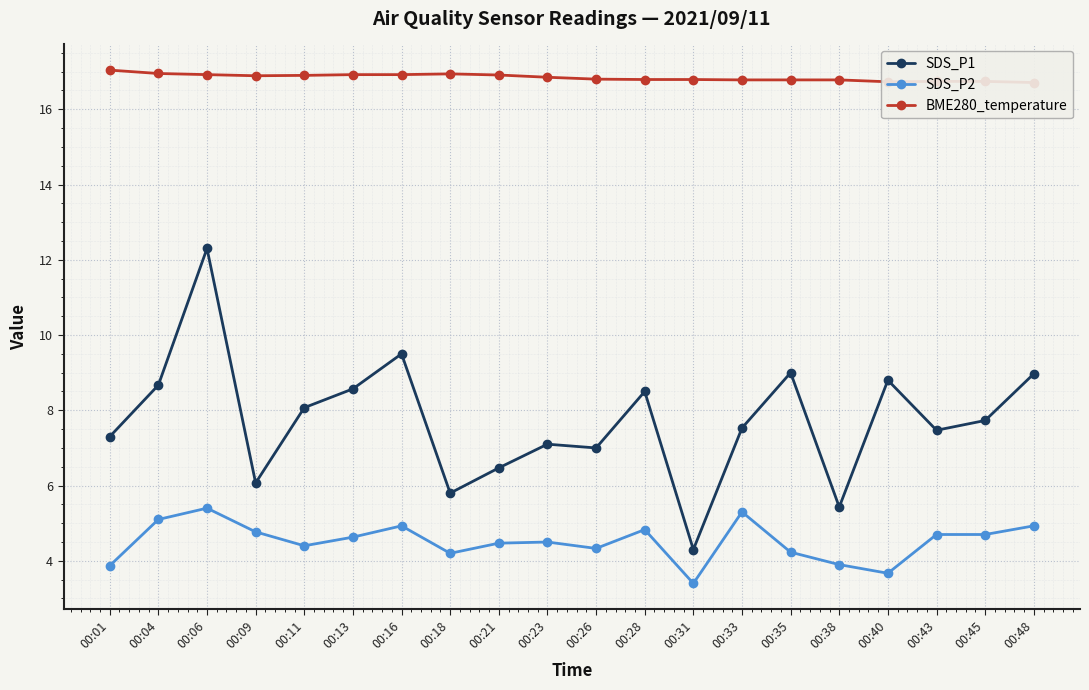

What is the value of the SDS_P1 point at the 1st from the left?

7.3